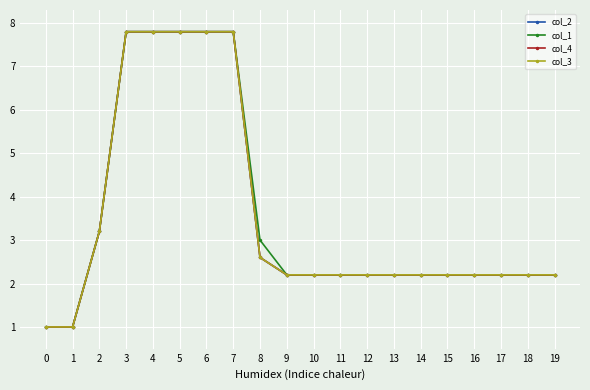

What is the value of the col_3 point at the 17th from the left?

2.2